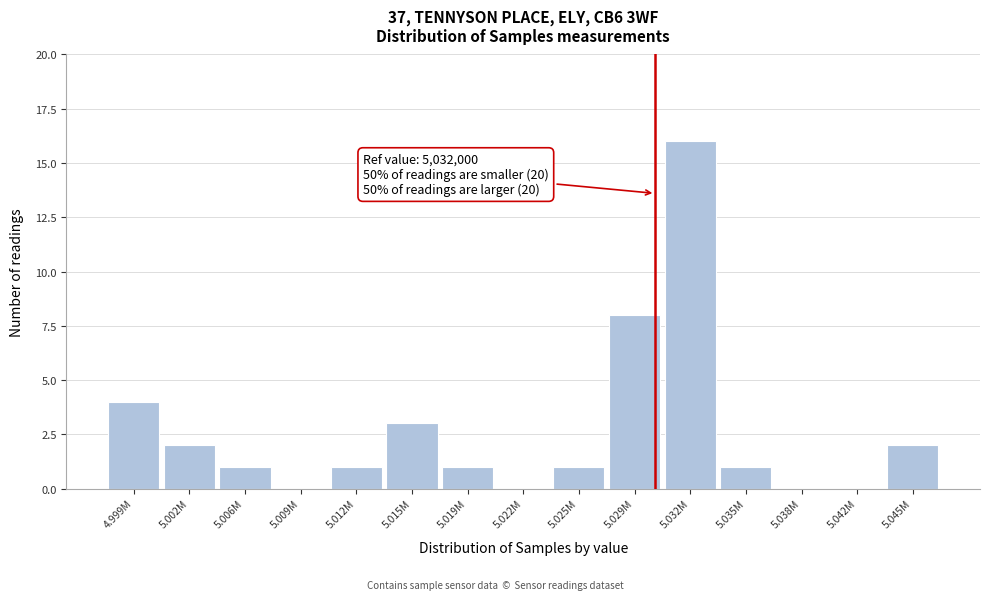

Reading right to left, transcribe all the data shown in this chart.

5.045M=2	5.042M=0	5.038M=0	5.035M=1	5.032M=16	5.029M=8	5.025M=1	5.022M=0	5.019M=1	5.015M=3	5.012M=1	5.009M=0	5.006M=1	5.002M=2	4.999M=4